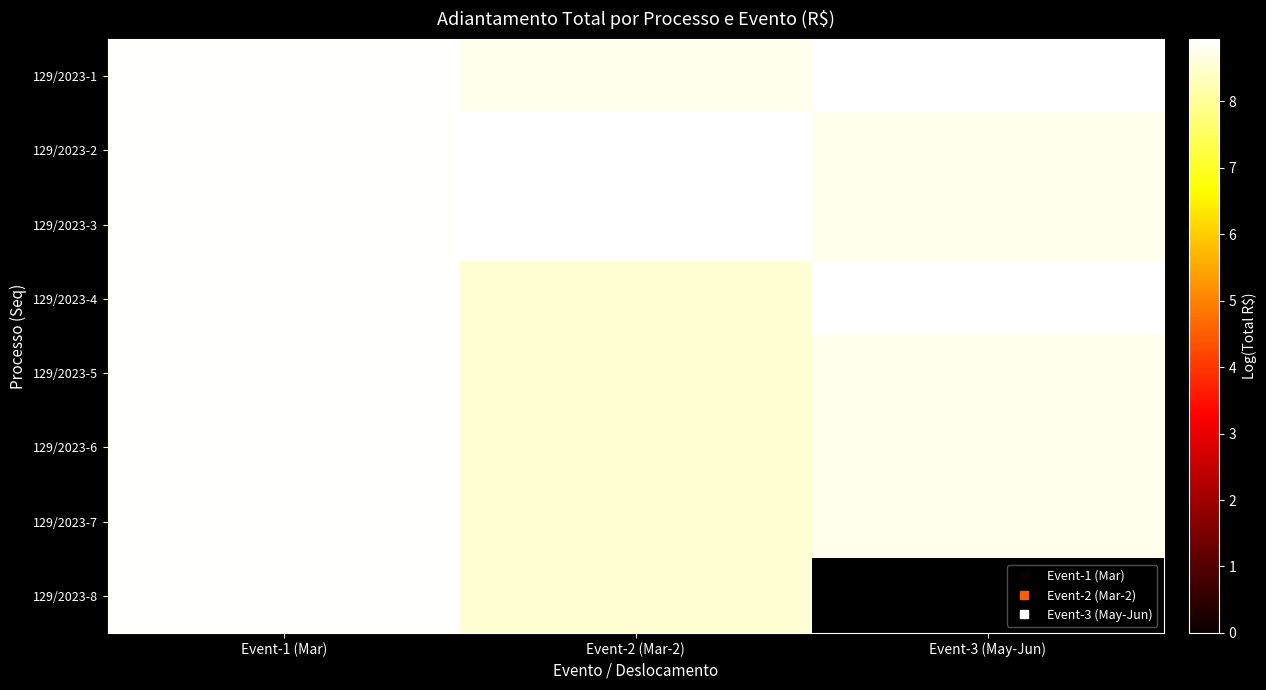

What is the difference between the 129/2023-7 values at Event-3 (May-Jun) and Event-2 (Mar-2)?

0.2